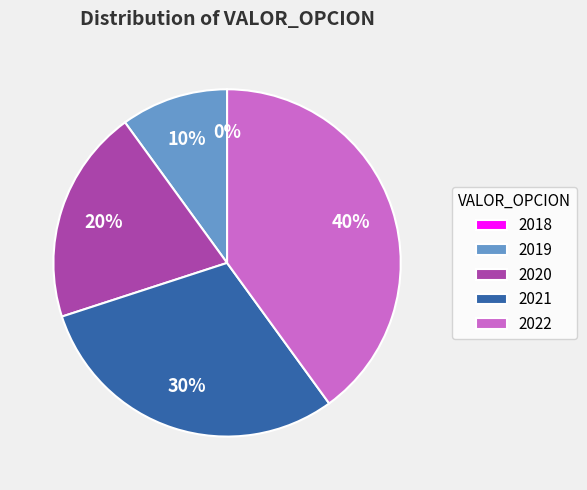

Rank the categories by value from lowest to highest.

2018, 2019, 2020, 2021, 2022